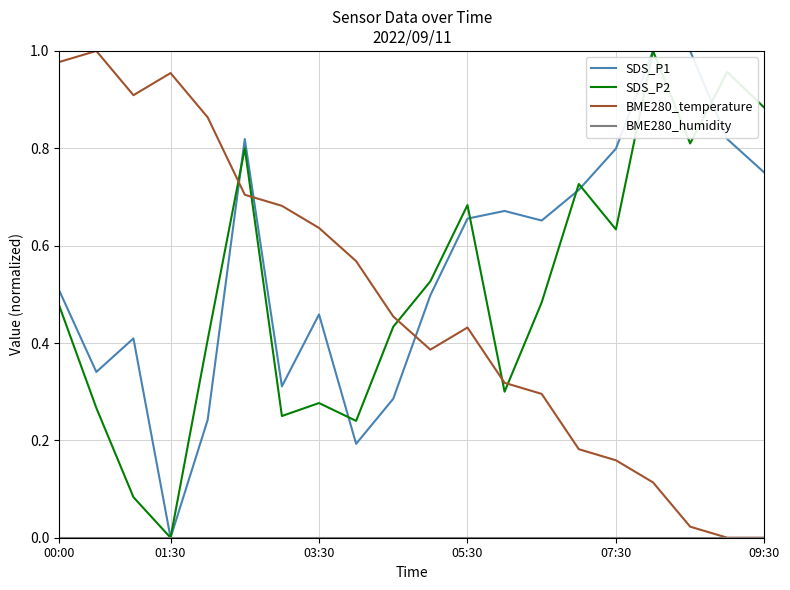

Which series ends up on top after the final intersection of SDS_P2 and BME280_temperature?

SDS_P2